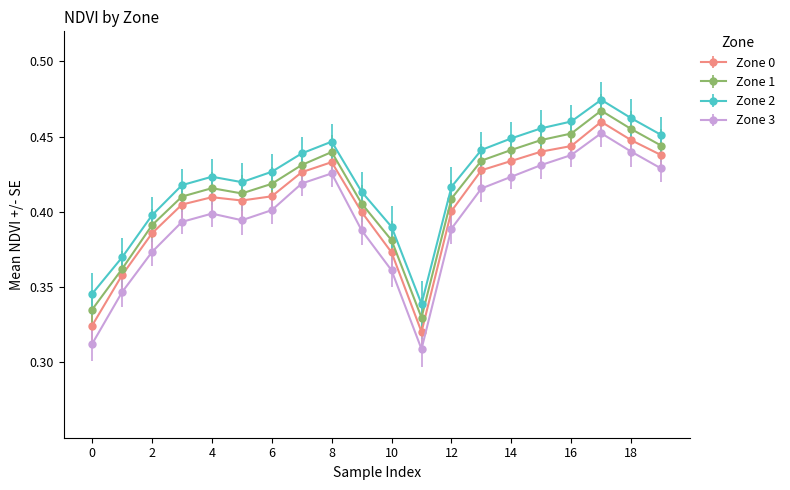

How many Zone 0 values are between 0 and 1?

20